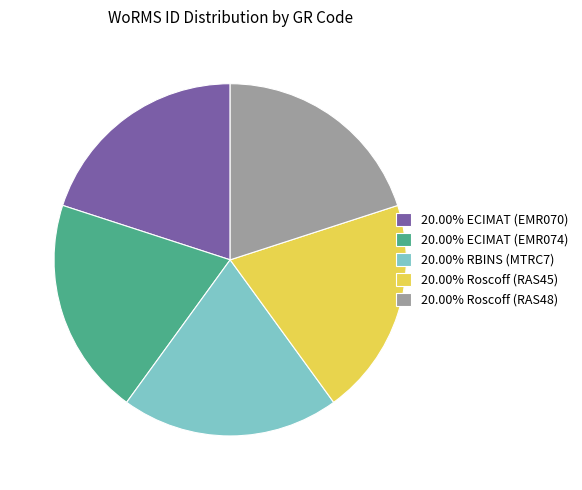

Approximately how many times larger is the value at 20.00% Roscoff (RAS48) compared to 20.00% ECIMAT (EMR074)?

1.0